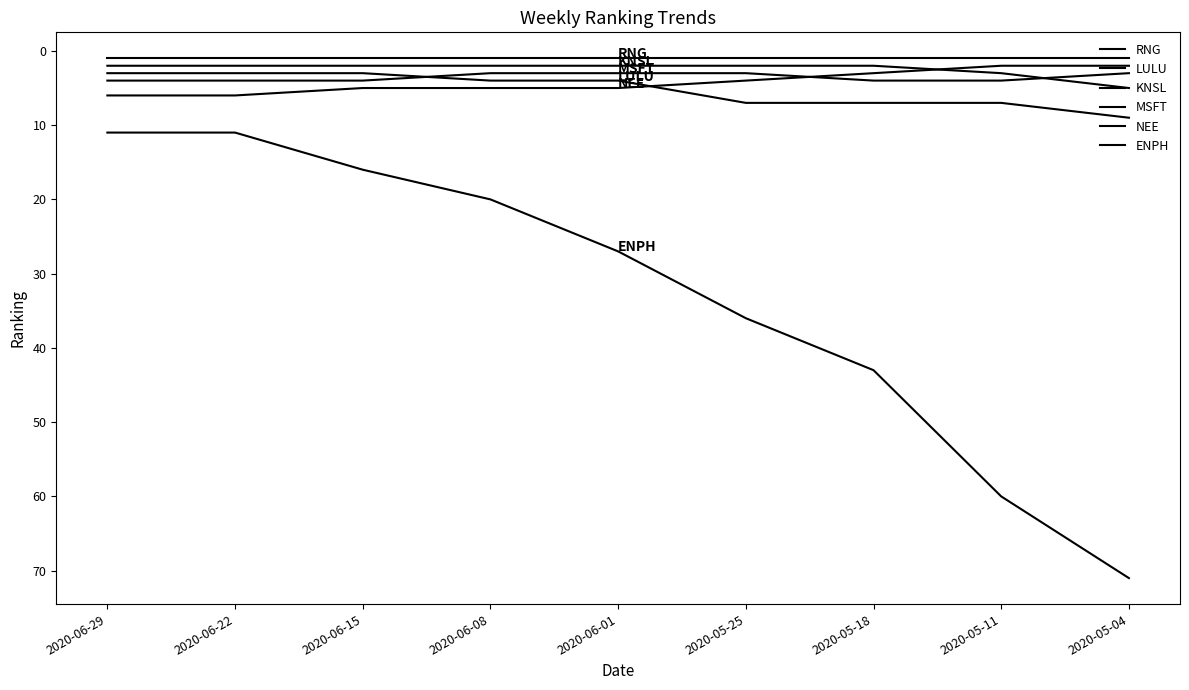

At which label is NEE closest to 4?

2020-05-25